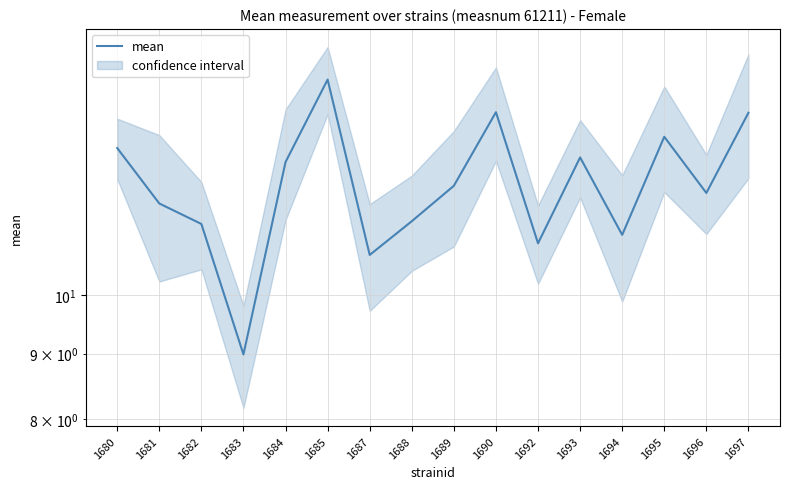

How many values are below 12?

7